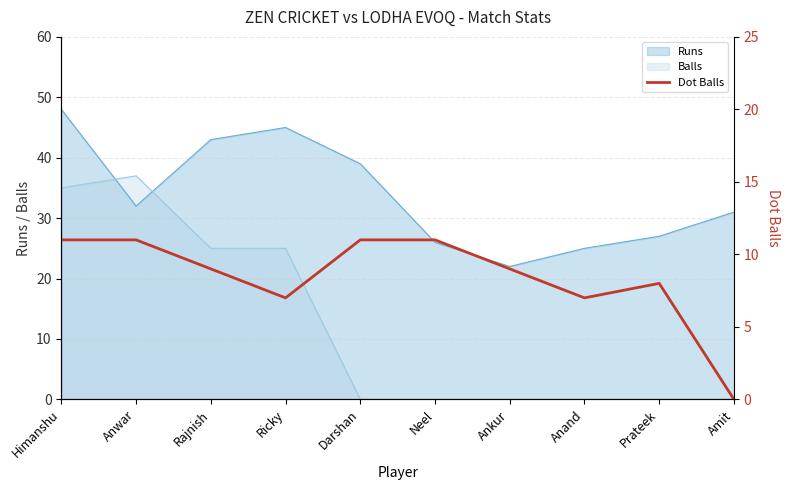

How many interior local peaks (higher than both neighbors) does the data have?

1